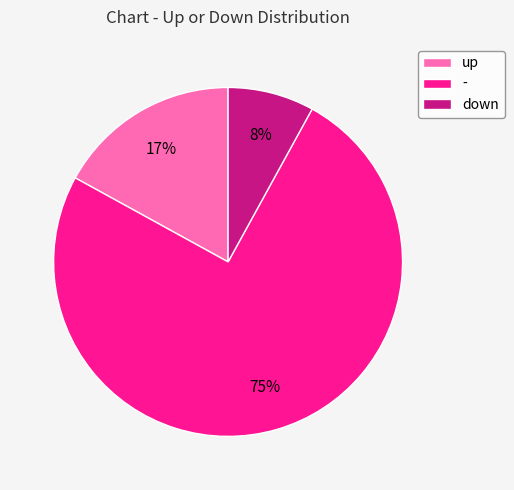

To the nearest percent, what is the combined percentage of down and up?

25%